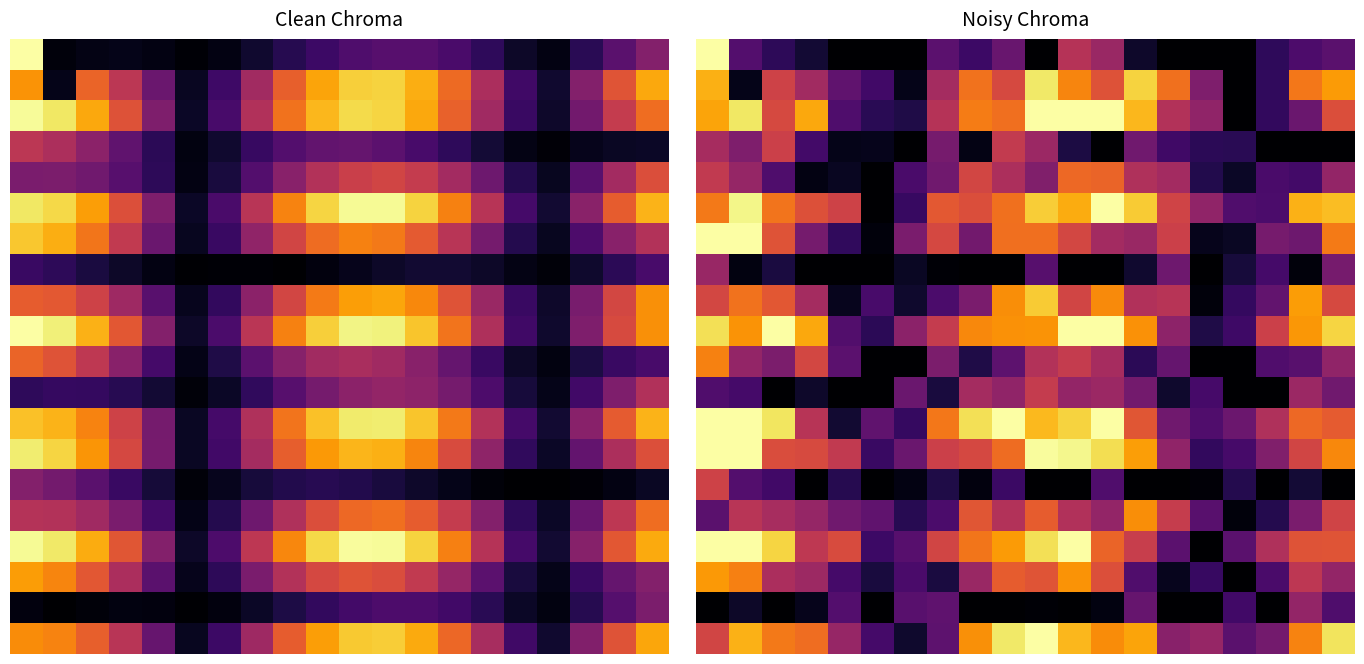

What is the maximum value shown in the chart?

186.9